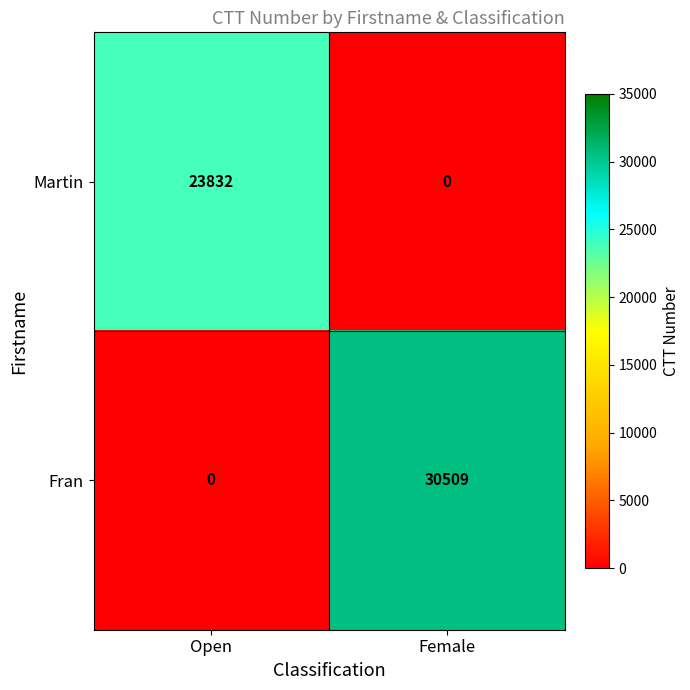

Count the number of categories in the chart.

2